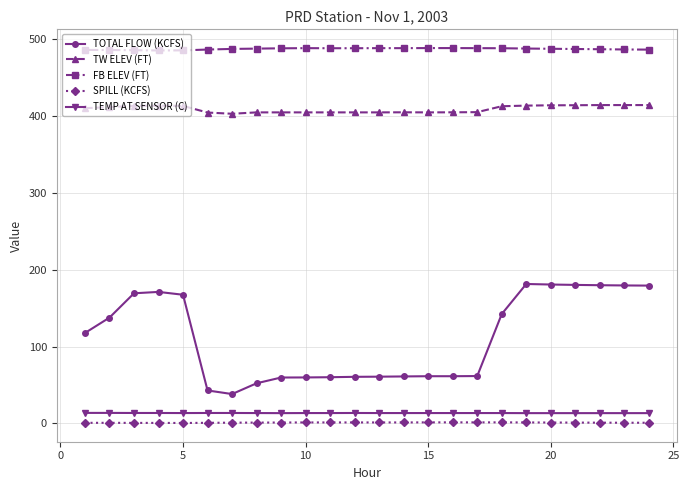

What are all the series names shown in the legend?

TOTAL FLOW (KCFS), TW ELEV (FT), FB ELEV (FT), SPILL (KCFS), TEMP AT SENSOR (C)